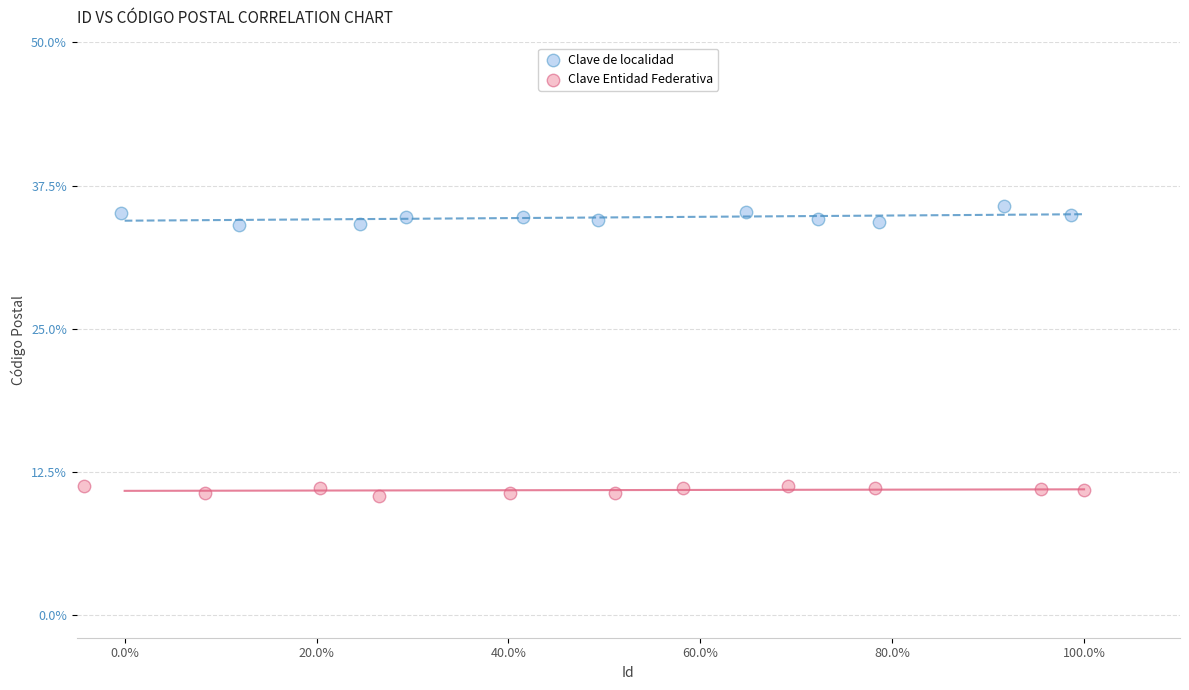

Which series has the widest spread of Y values?

Clave de localidad